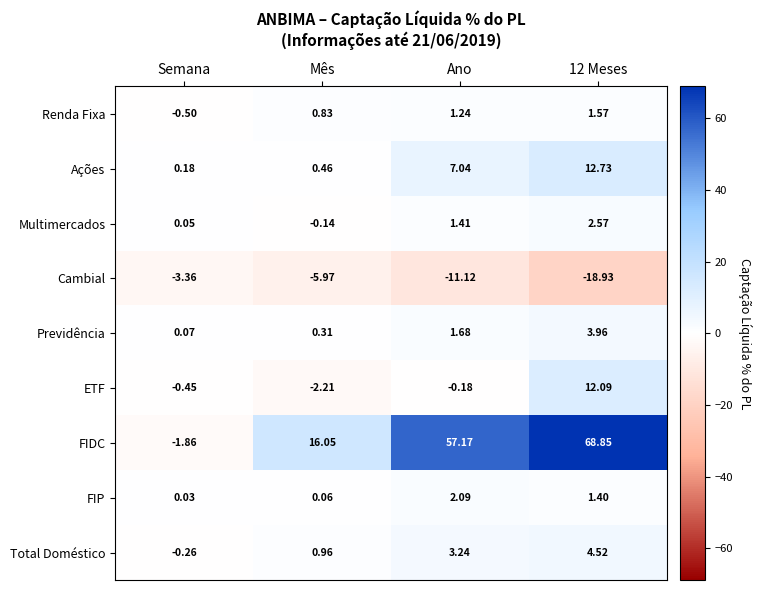

Which series changed the most between Semana and 12 Meses?

FIDC